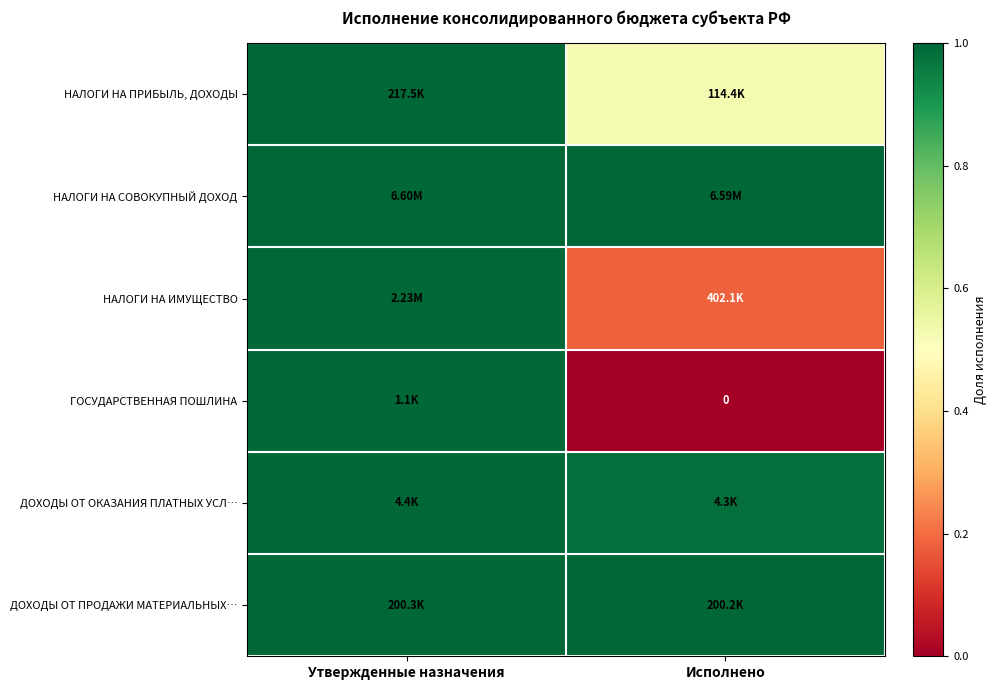

What is the sum of all ДОХОДЫ ОТ ОКАЗАНИЯ ПЛАТНЫХ УСЛ… values?

2.0